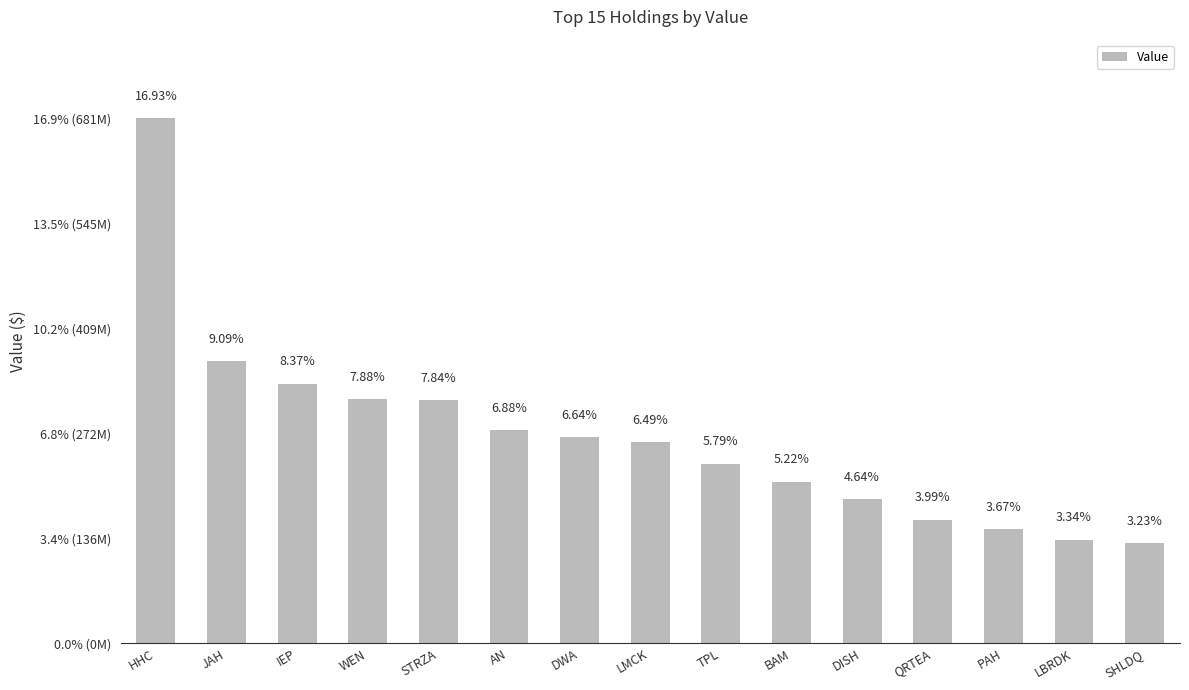

At which label is the value closest to 406034500?

JAH